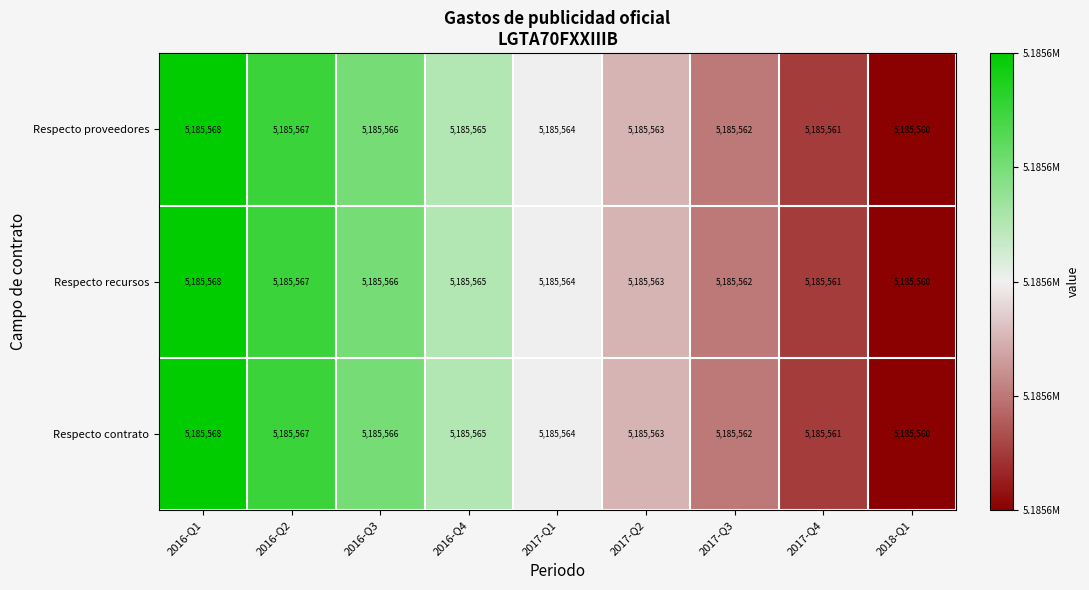

Is the value of Respecto proveedores at 2016-Q4 greater than the value of Respecto contrato at 2017-Q4?

Yes